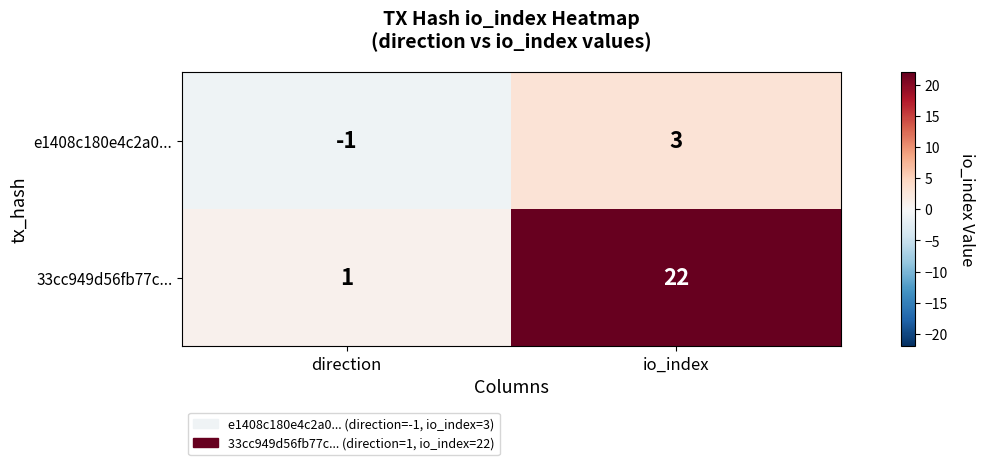

How many distinct data groups are displayed?

2